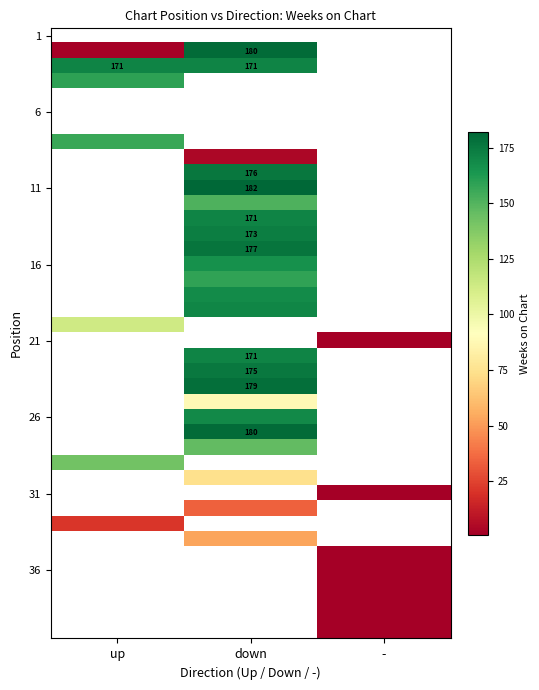

Which category has the lowest value across all series?

-